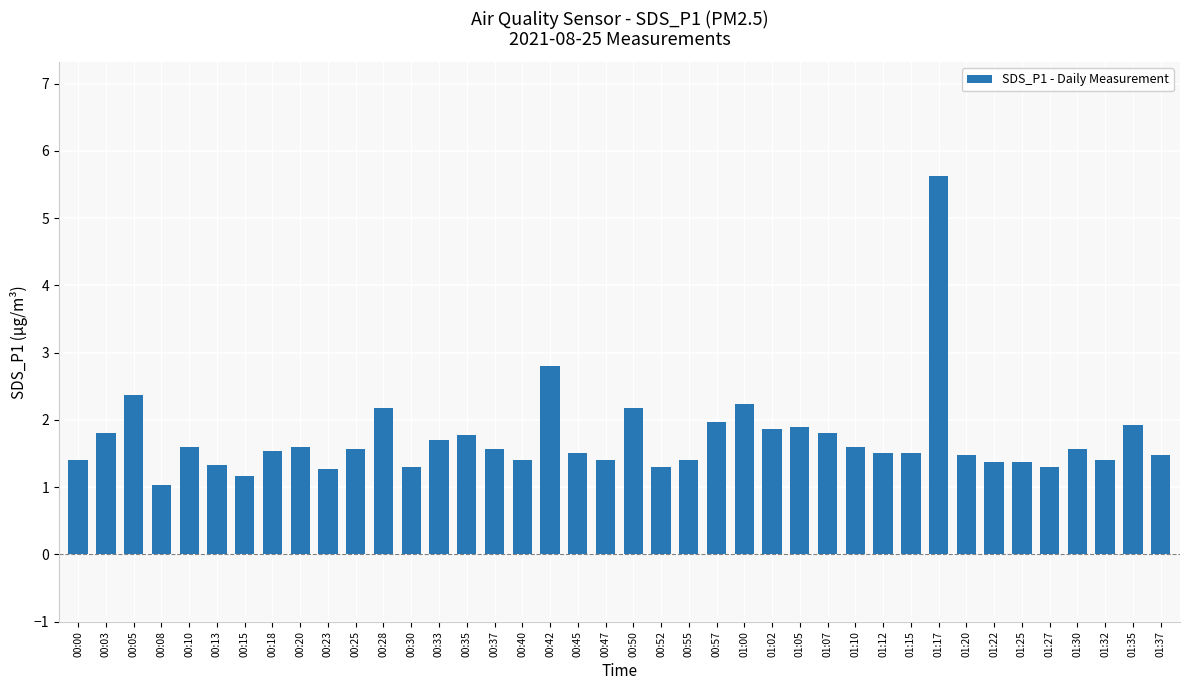

How many bars are there in total?

40